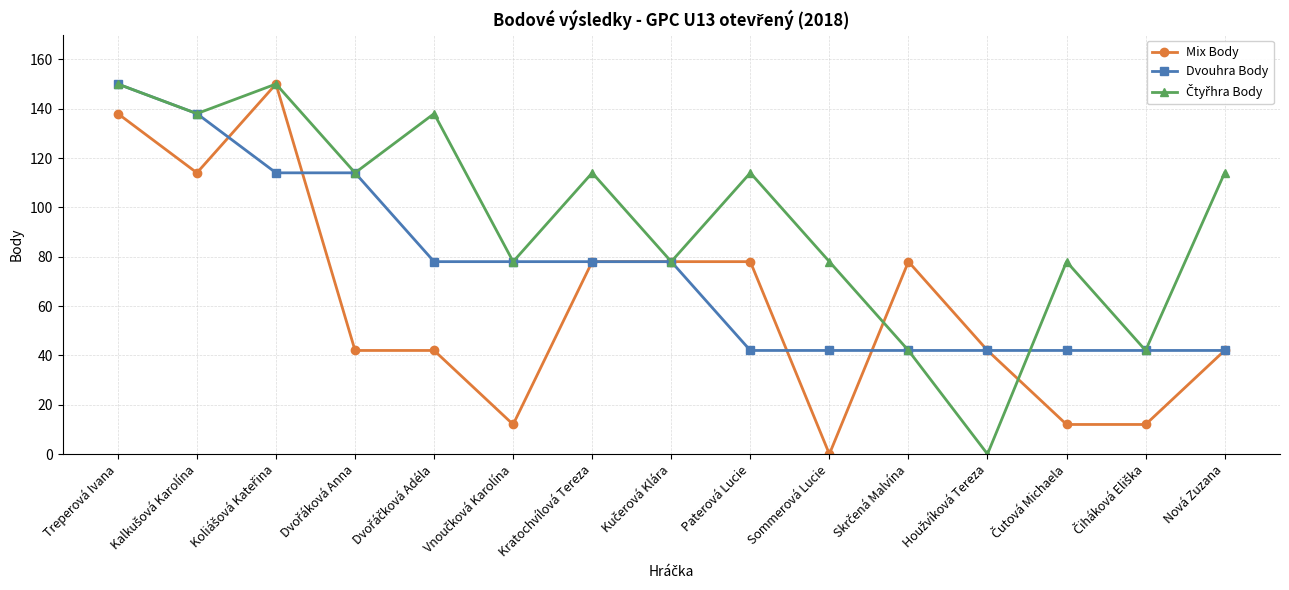

What is the highest value of the Dvouhra Body series?

150